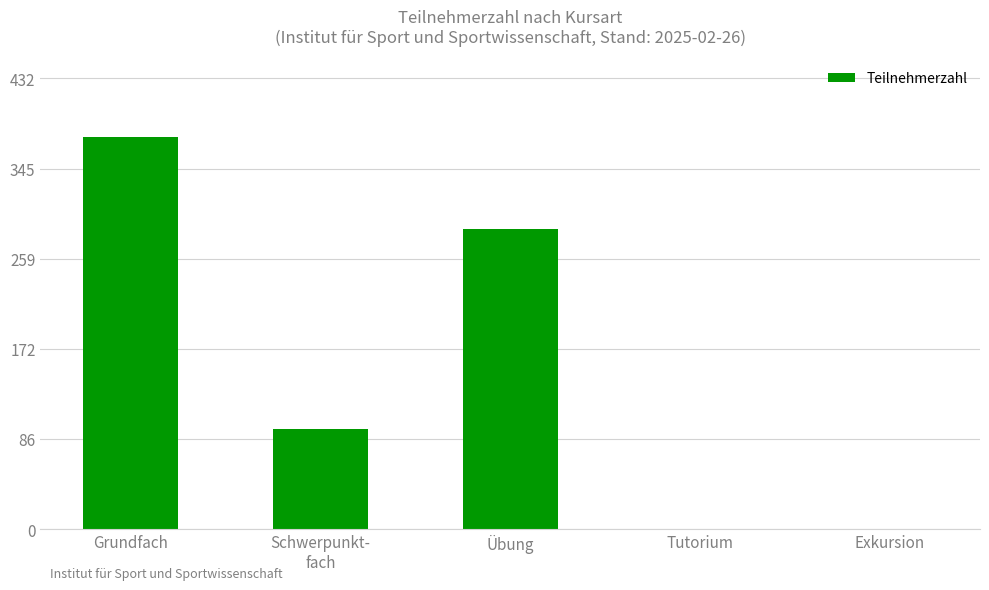

Reading right to left, extract all data points from this chart.

Exkursion=0	Tutorium=0	Übung=288	Schwerpunkt-
fach=96	Grundfach=376